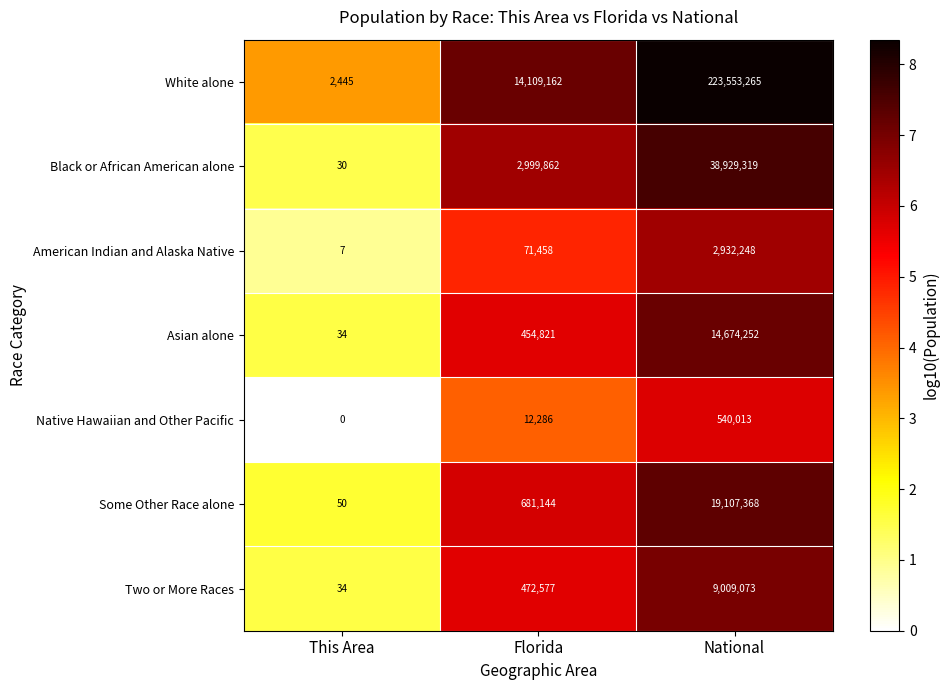

The value of American Indian and Alaska Native at Florida is 24169. True or false?

False